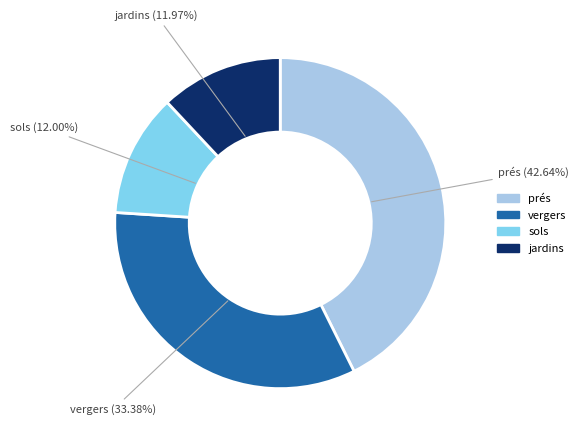

To the nearest percent, what is the average slice percentage?

25%